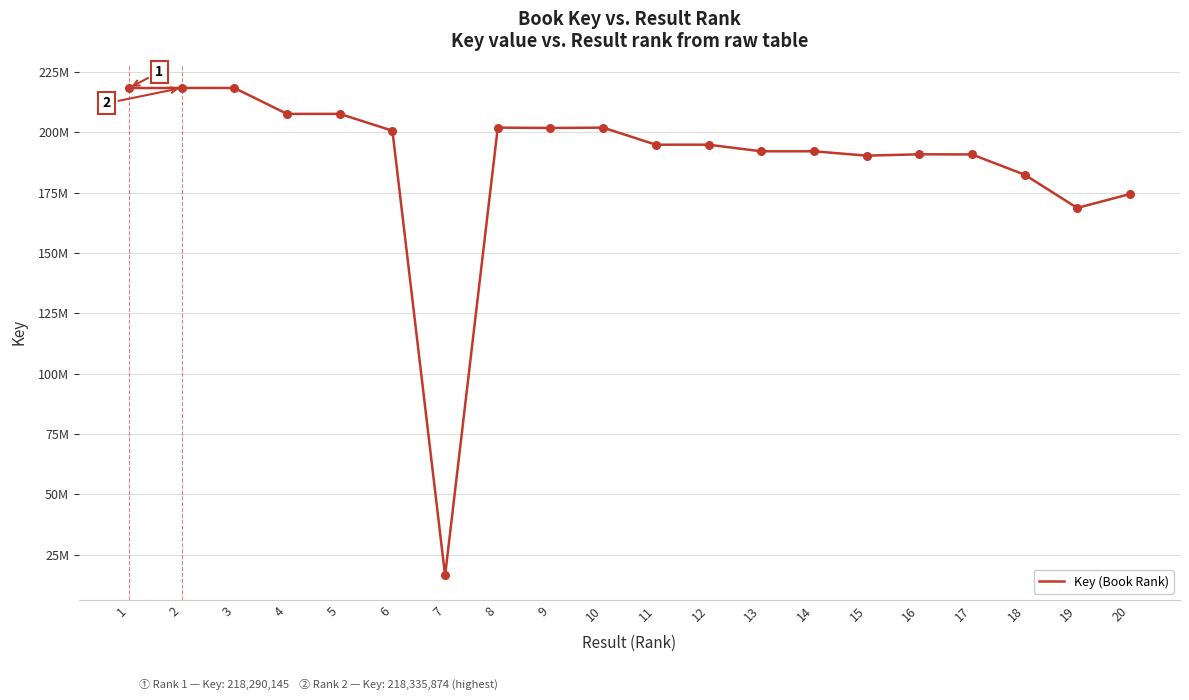

What is the change in value from 15 to 16?

+558987